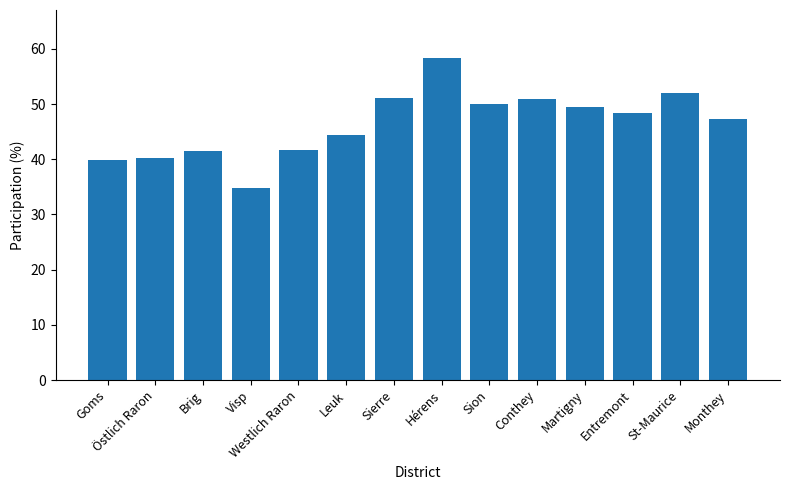

Approximately how many times larger is the value at Goms compared to Hérens?

0.7